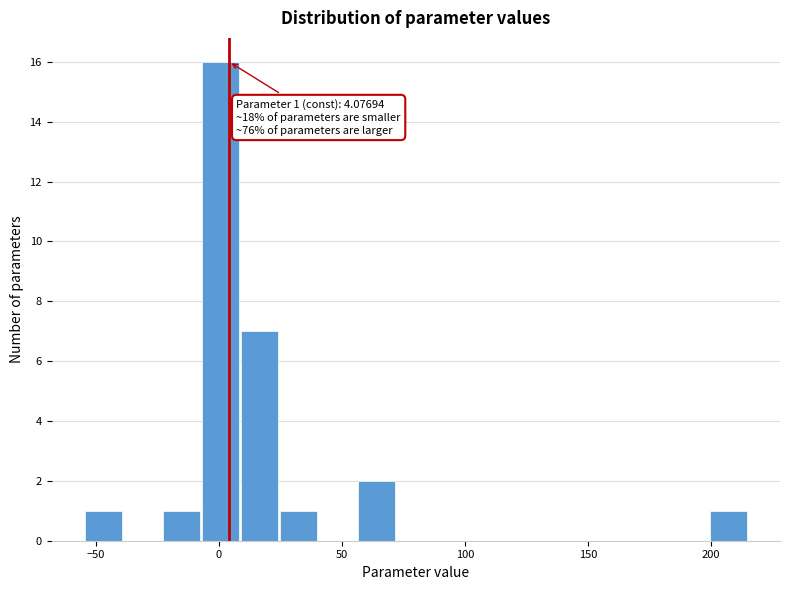

Read against the x-axis, roughly where is the centre of the tallest bar?

0